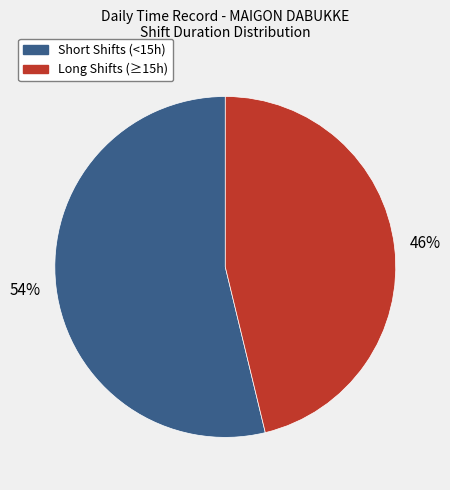

How many slices are in this pie chart?

2